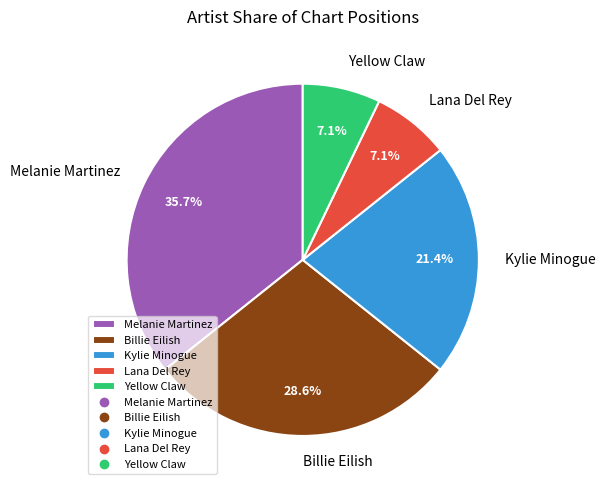

To the nearest percent, what is the difference between the largest and smallest slice percentages?

29%